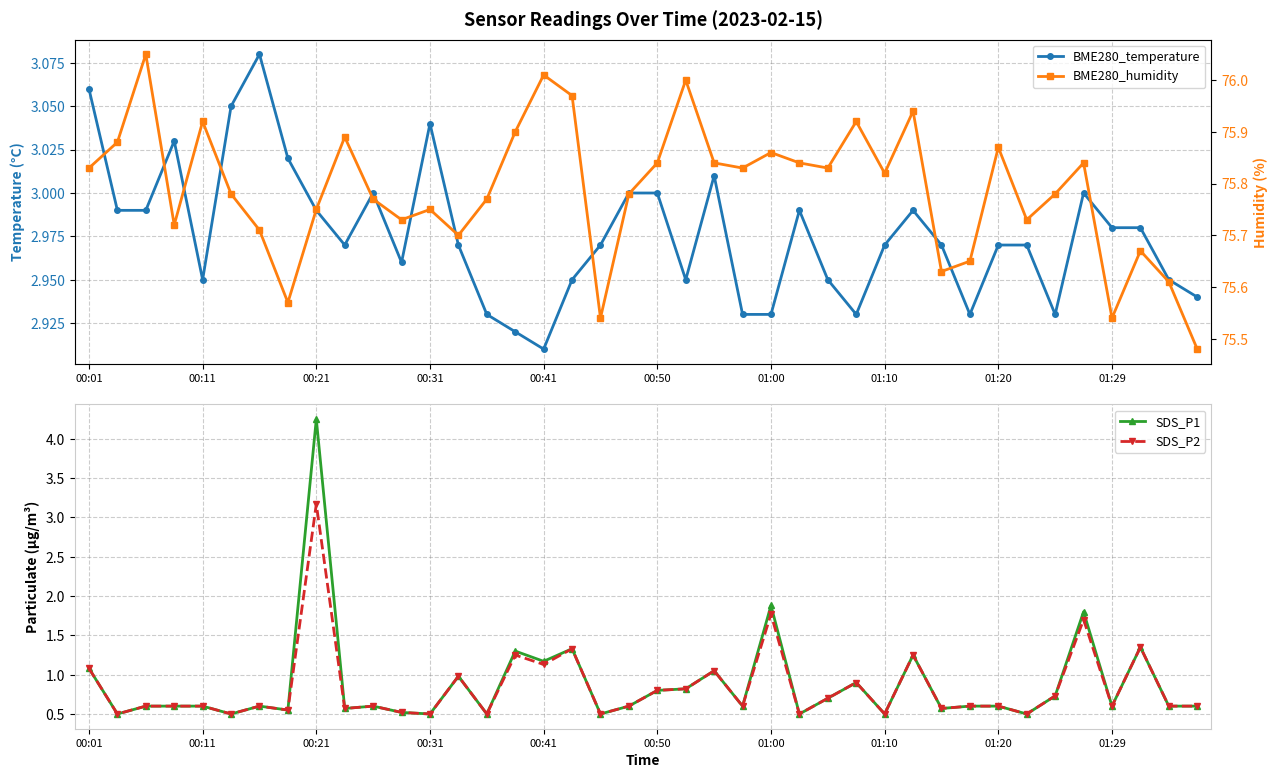

Which series has the largest range (max minus min)?

SDS_P1